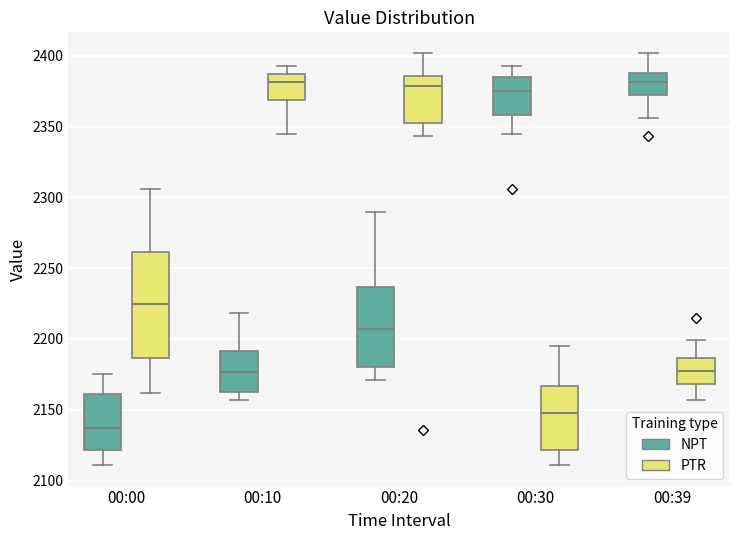

Which box is the tallest, from its lower edge to its upper edge?

00:00 (PTR)